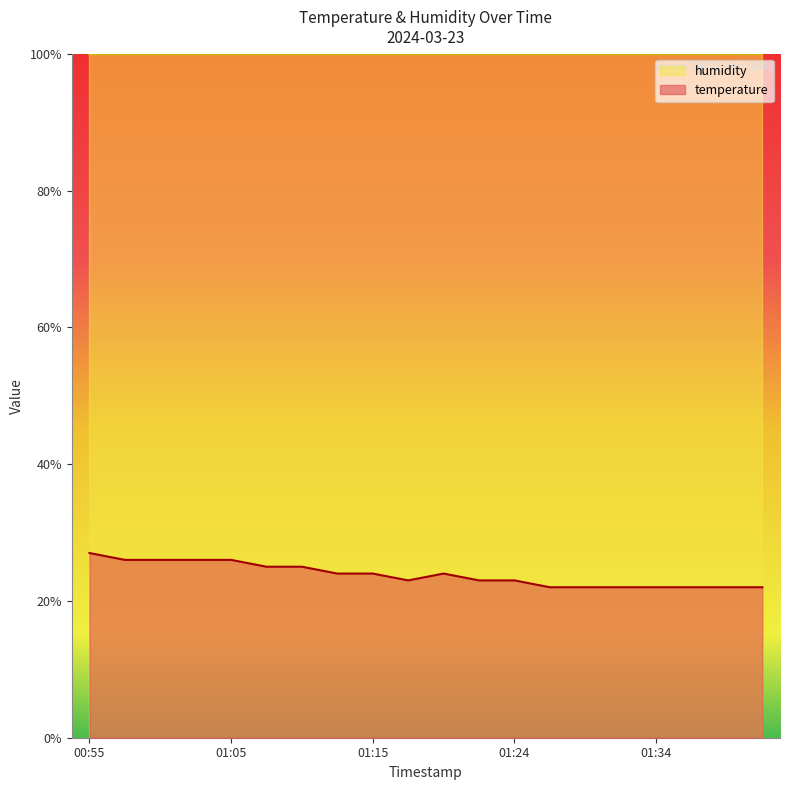

Which has a higher value, 01:24 or 01:20?

01:20